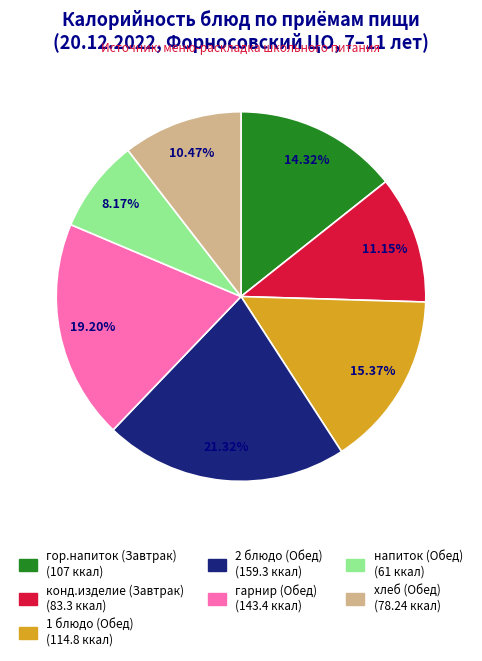

Which category has the biggest portion of the pie?

2 блюдо (Обед)